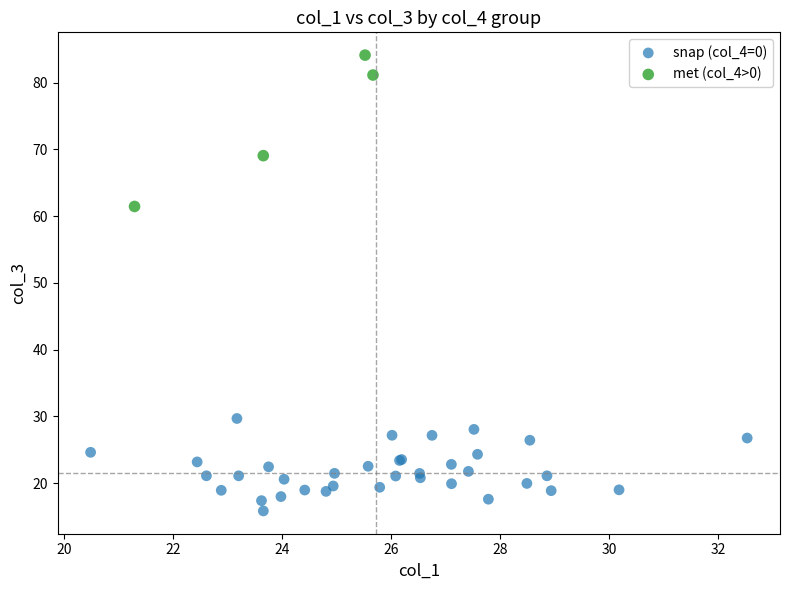

What are all the series names shown in the legend?

snap (col_4=0), met (col_4>0)